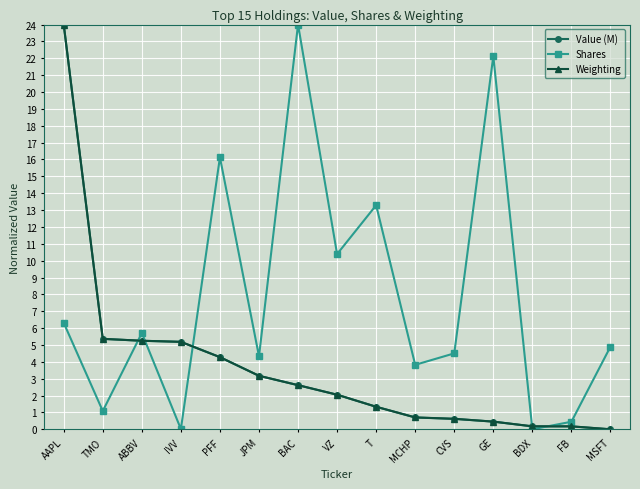

What position from the left is GE?

12